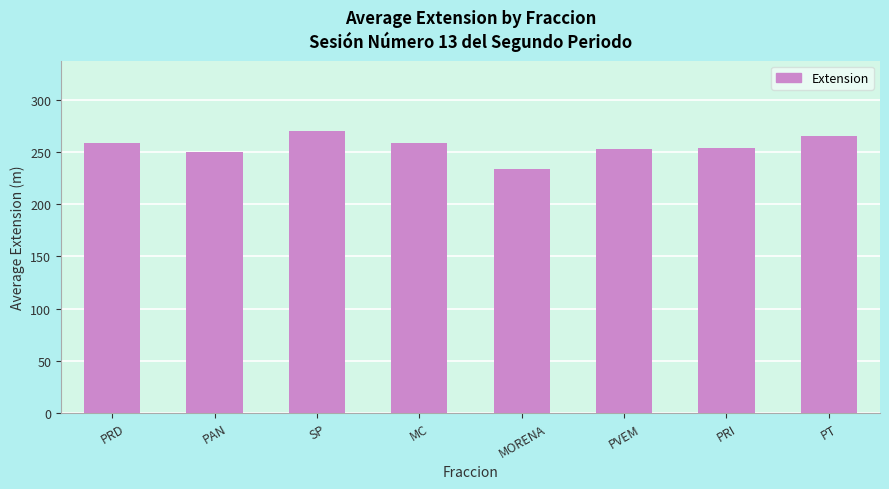

What is the label of the 5th bar from the right?

MC